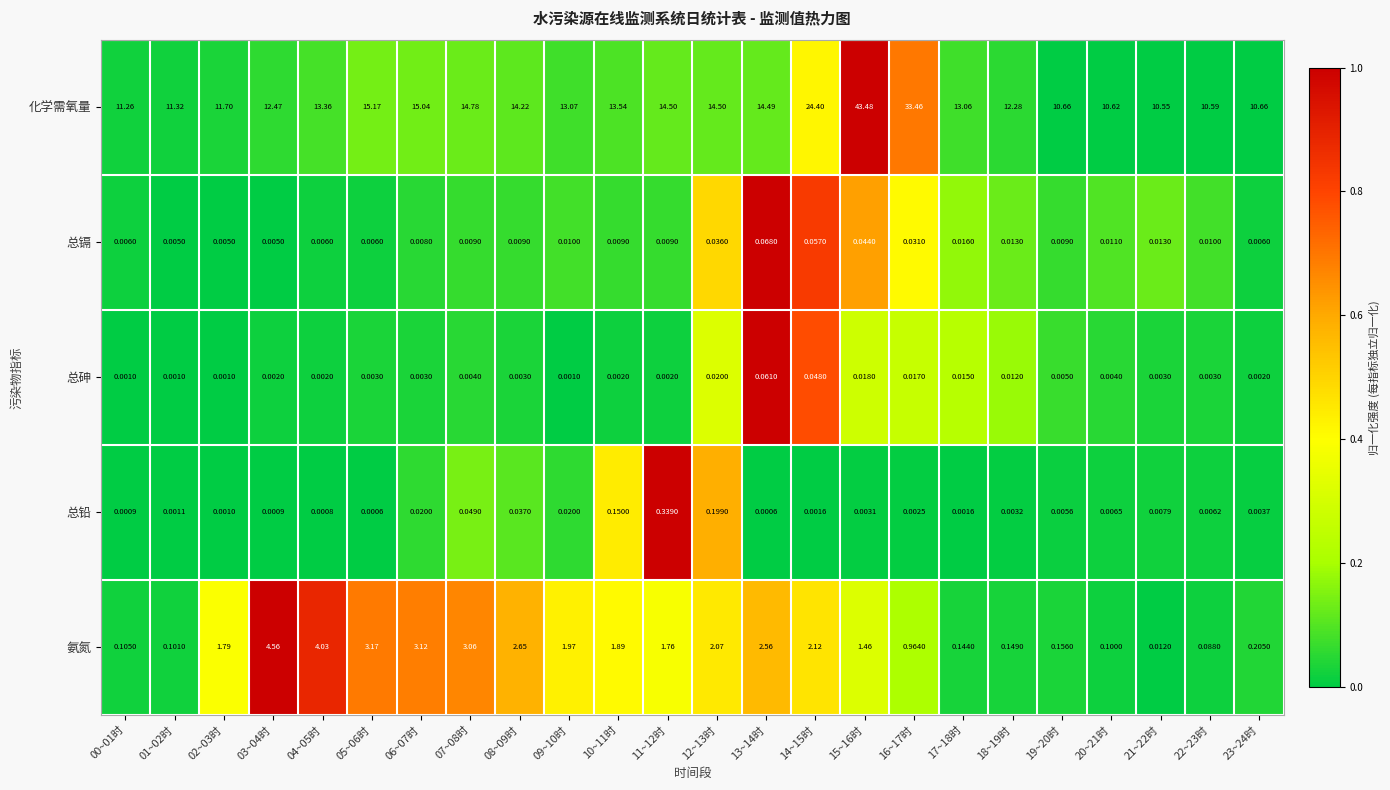

Rank the series at 12~13时 from highest to lowest value.

化学需氧量, 氨氮, 总铅, 总镉, 总砷